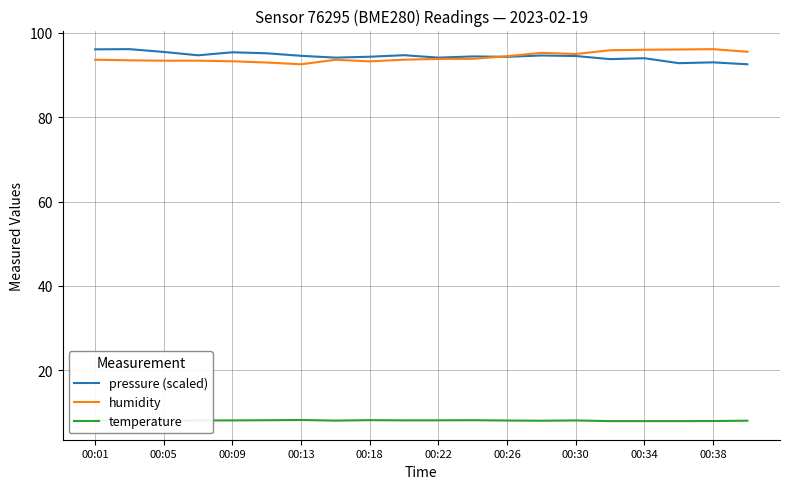

True or false: temperature and humidity intersect in this chart.

False